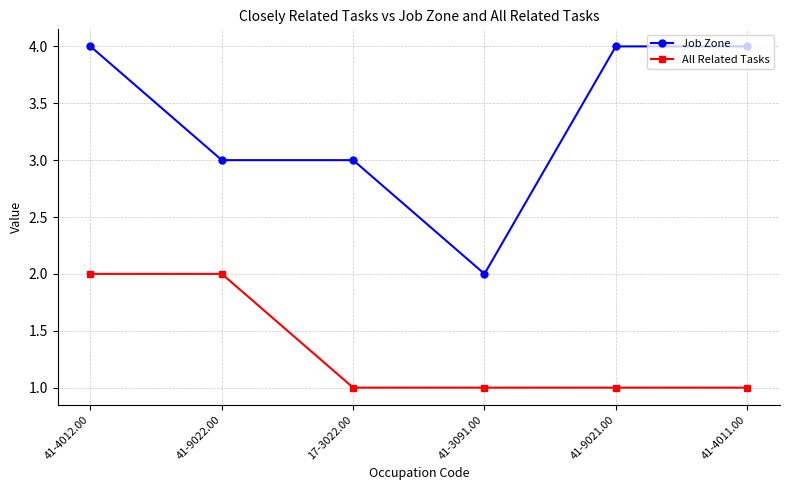

Reading left to right, list all the values displayed in this chart.

Job Zone: 41-4012.00=4	41-9022.00=3	17-3022.00=3	41-3091.00=2	41-9021.00=4	41-4011.00=4
All Related Tasks: 41-4012.00=2	41-9022.00=2	17-3022.00=1	41-3091.00=1	41-9021.00=1	41-4011.00=1